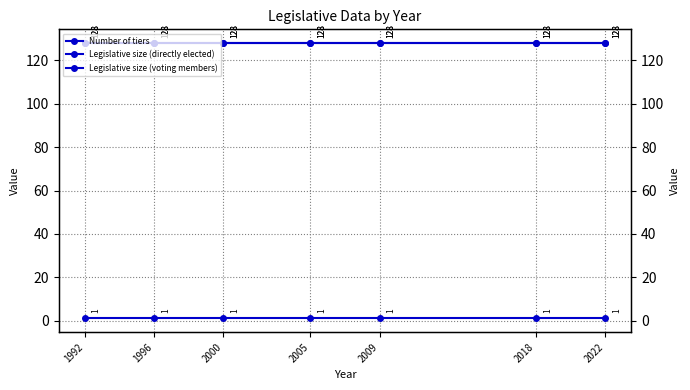

The Legislative size (voting members) series shows 43 at 2000. True or false?

False